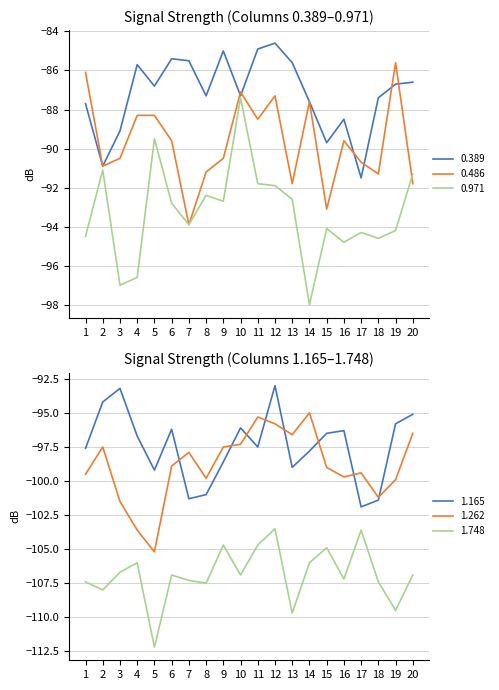

How many data points in 1.748 are less than -106?

13